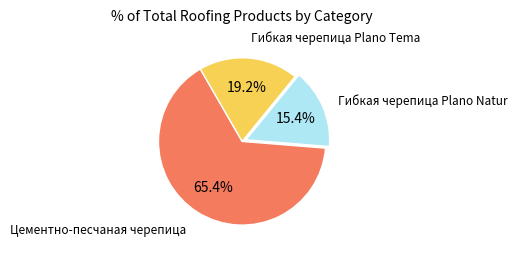

How many segments does this pie chart have?

3